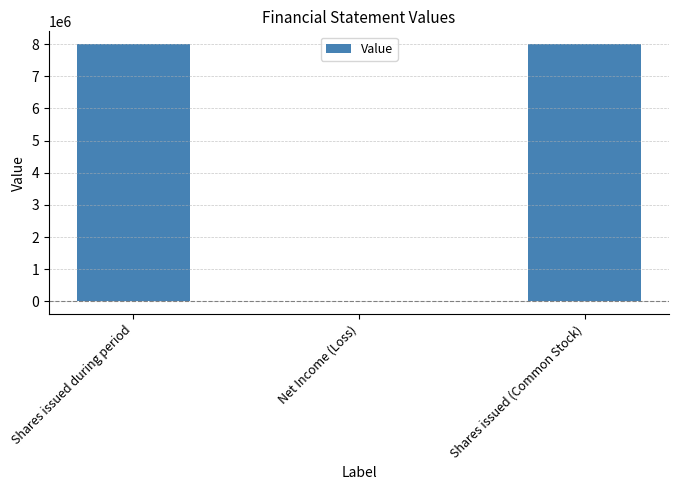

What value does the data have at Shares issued (Common Stock)?

8000000